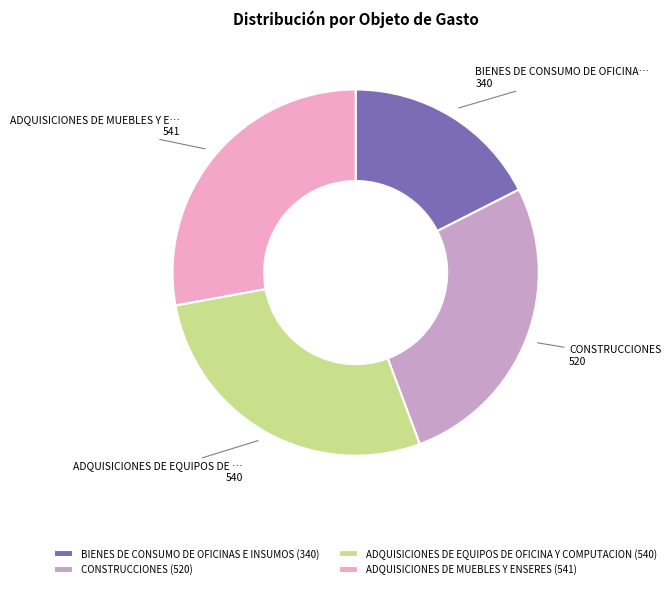

Do BIENES DE CONSUMO DE OFICINAS E INSUMOS and ADQUISICIONES DE EQUIPOS DE OFICINA Y COMPUTACION together represent more than half of the pie?

No